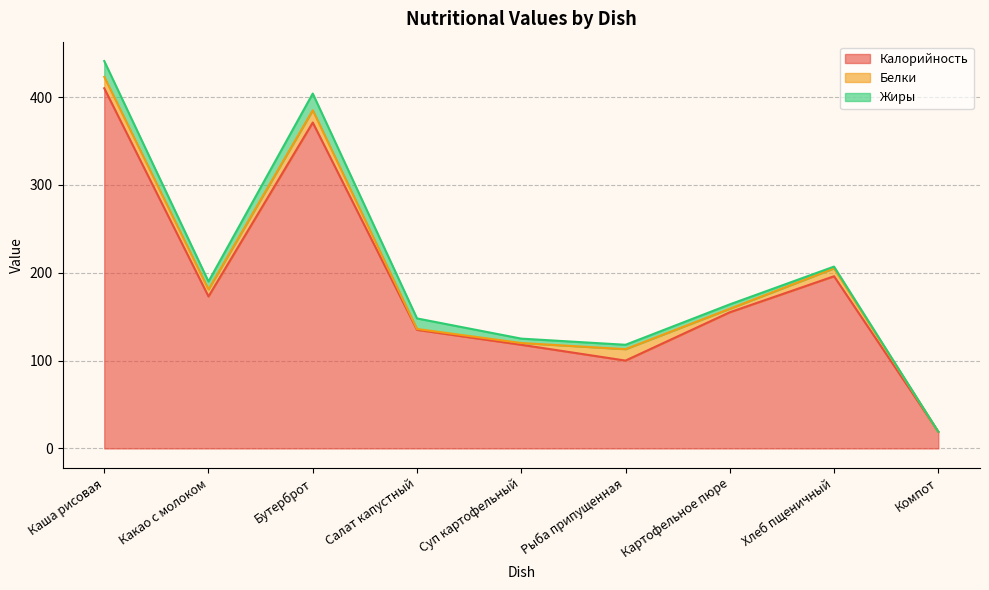

Reading left to right, what are all the values shown in this chart?

Калорийность: 410	173	371	135	118	100	155	196	19
Белки: 13	8	14	1	2	13	4	9	0
Жиры: 18	9	19	12	5	5	5	2	0